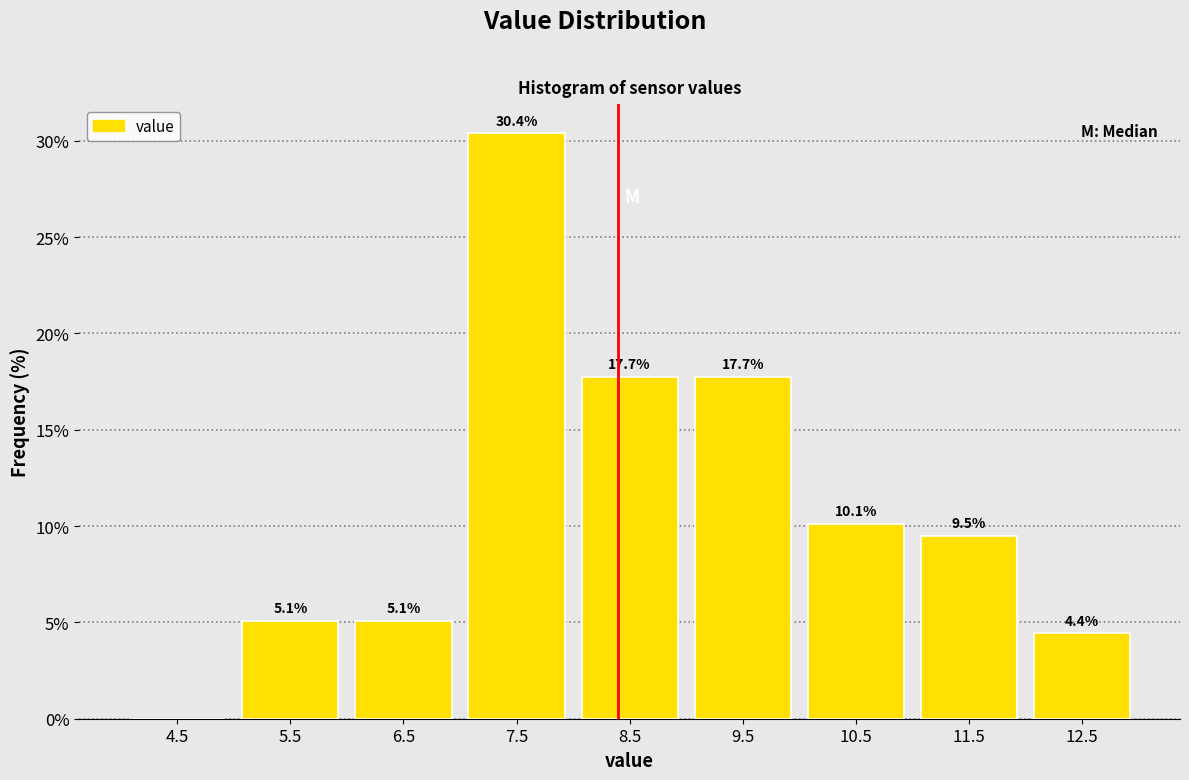

Which range on the x-axis has the tallest bar?

7 to 8